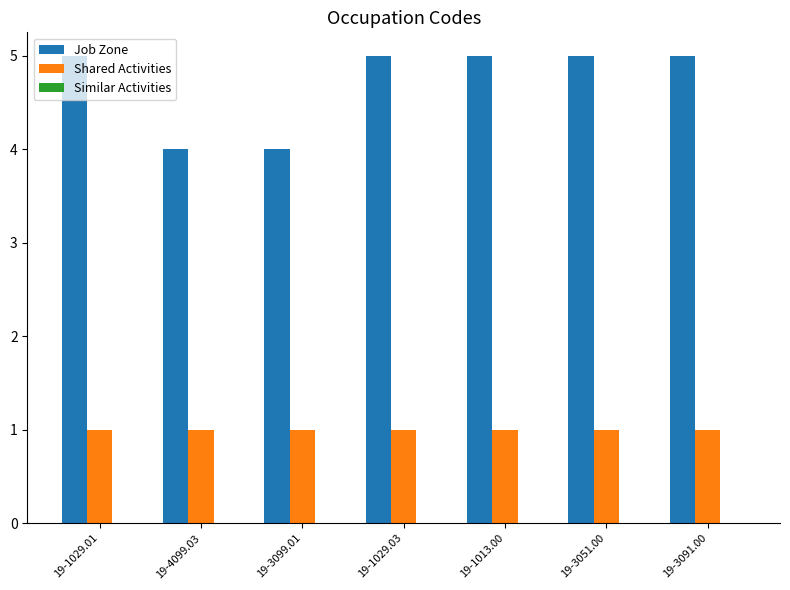

What is the minimum value for Job Zone?

4